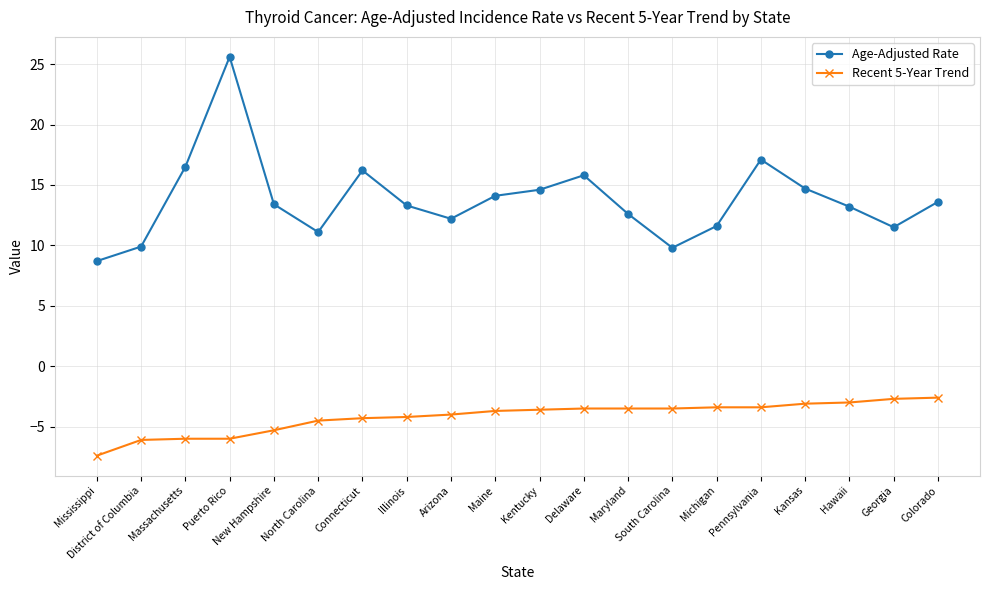

Count the number of data series in this chart.

2